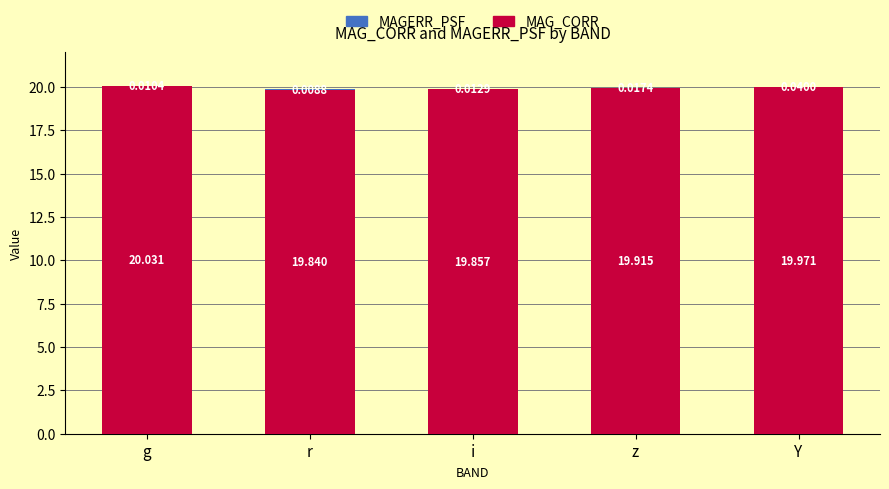

Which category has the highest value in the MAG_CORR series?

g